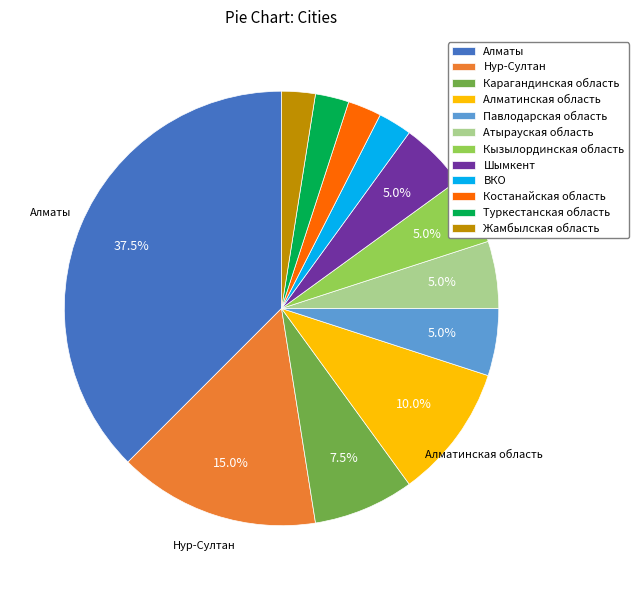

Is it true that Павлодарская область is 5% of the pie?

True